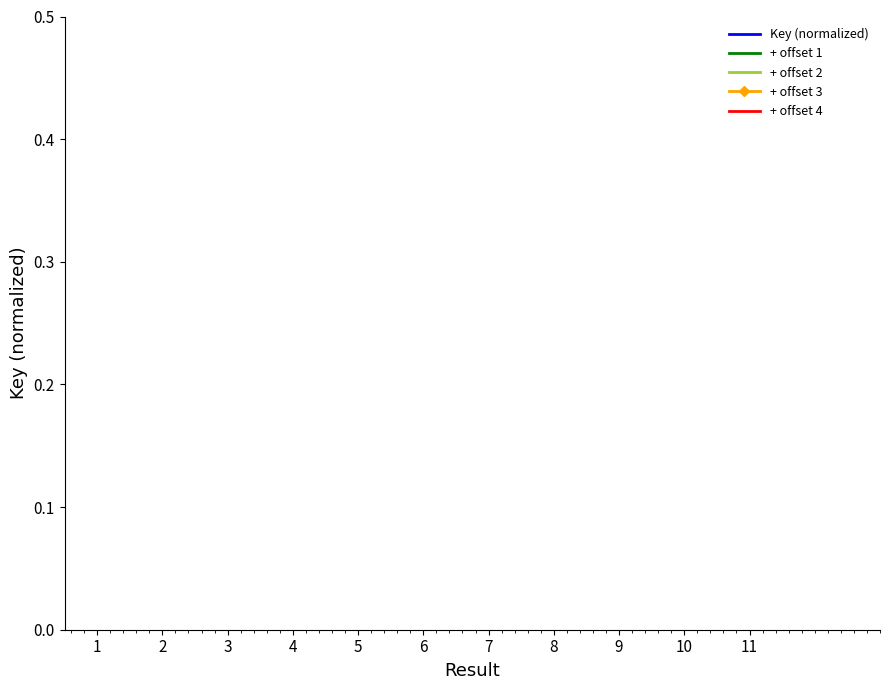

What is the total value across all series at 9?

5.0